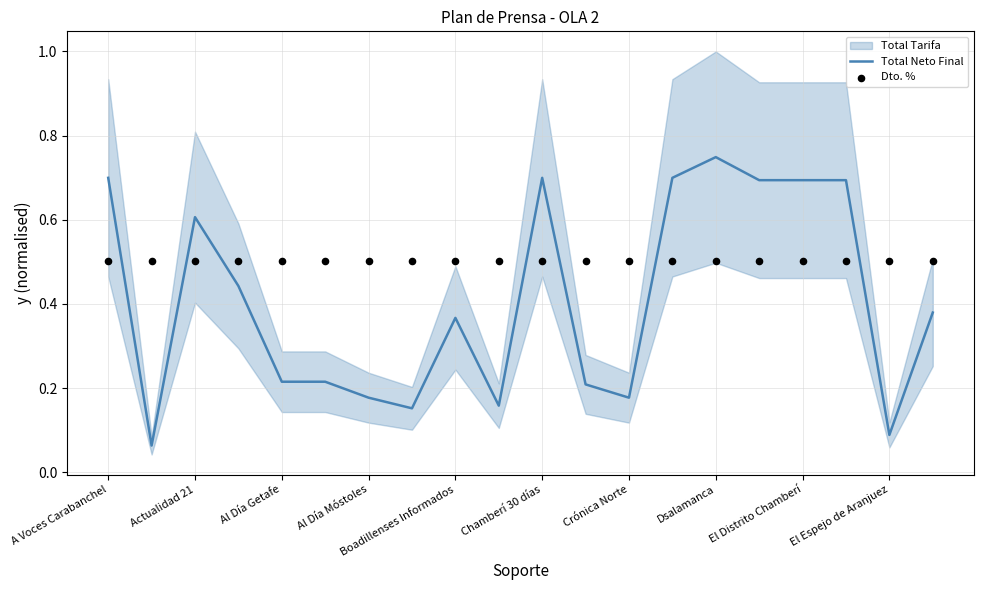

True or false: Total Neto Final has a value of 0.9 at A Voces Carabanchel.

False